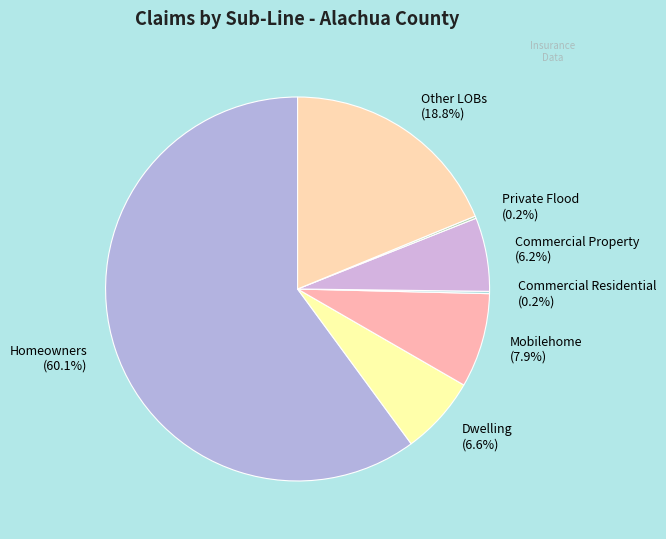

Between Mobilehome and Dwelling, which is larger?

Mobilehome